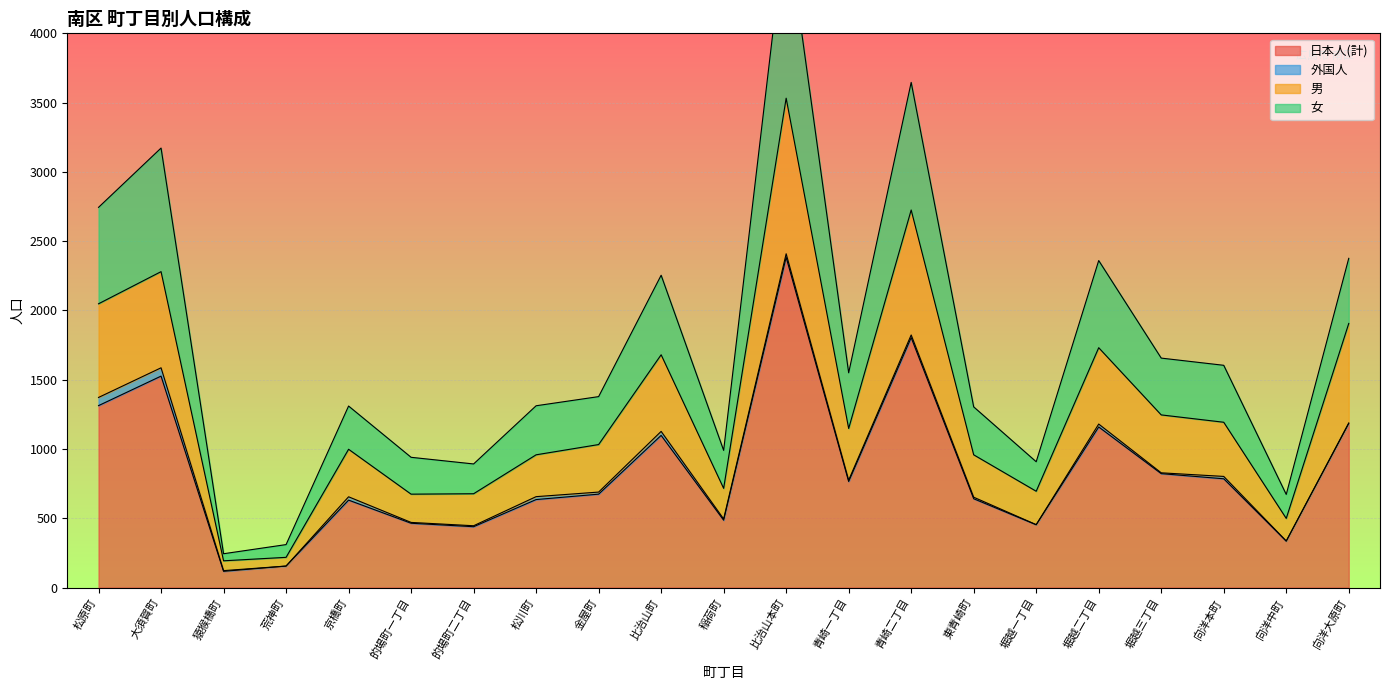

True or false: 日本人(計) and 男 intersect in this chart.

False